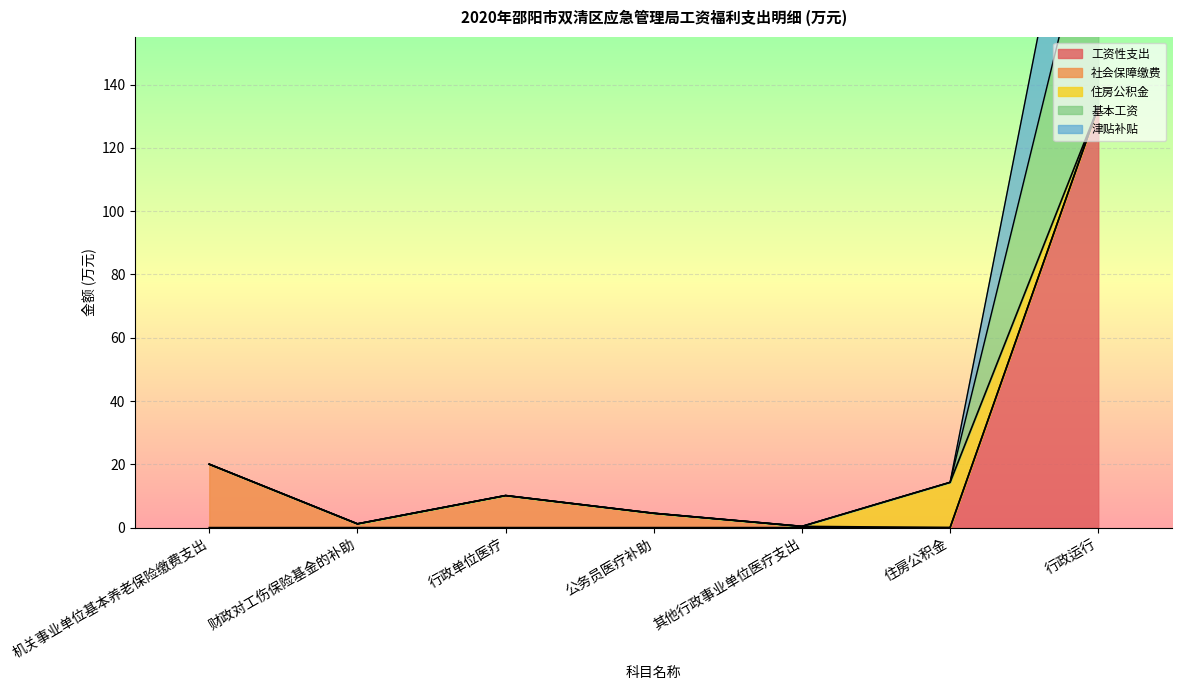

Which category has the lowest value in the 总计 series?

其他行政事业单位医疗支出